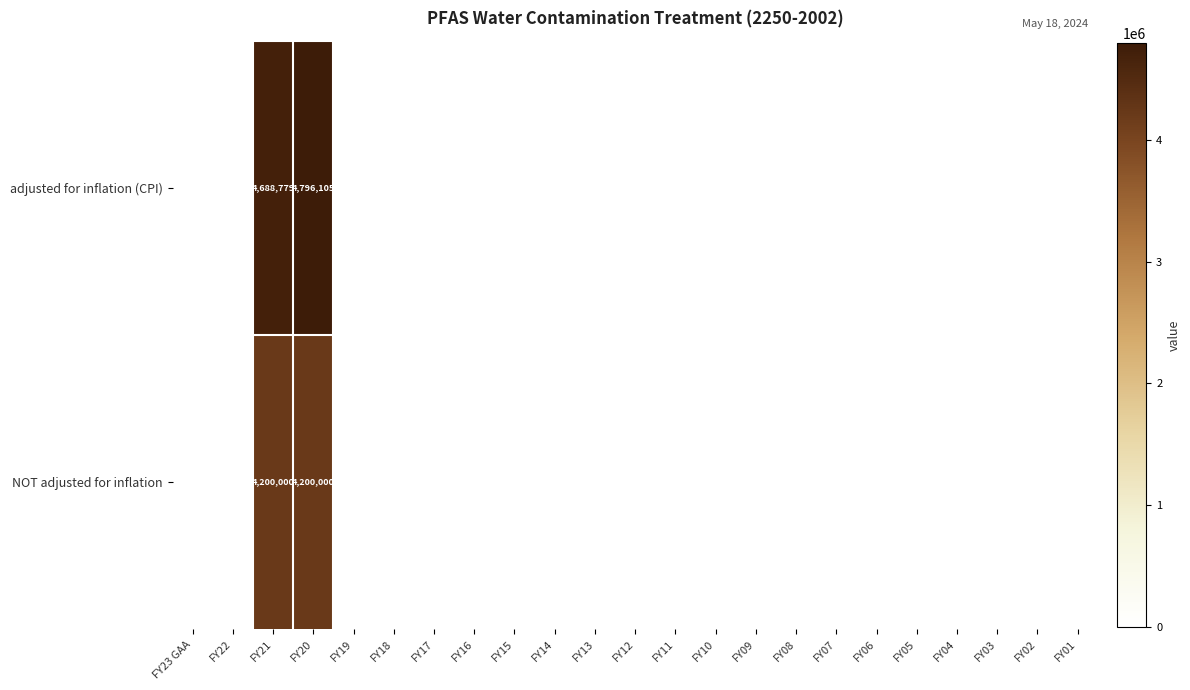

The row_0 series shows -2168336 at FY13. True or false?

False